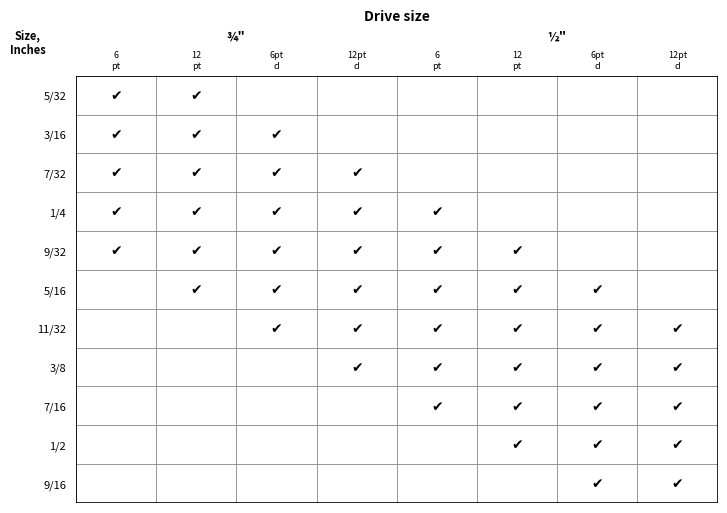

At which category is the sum across all series the highest?

4